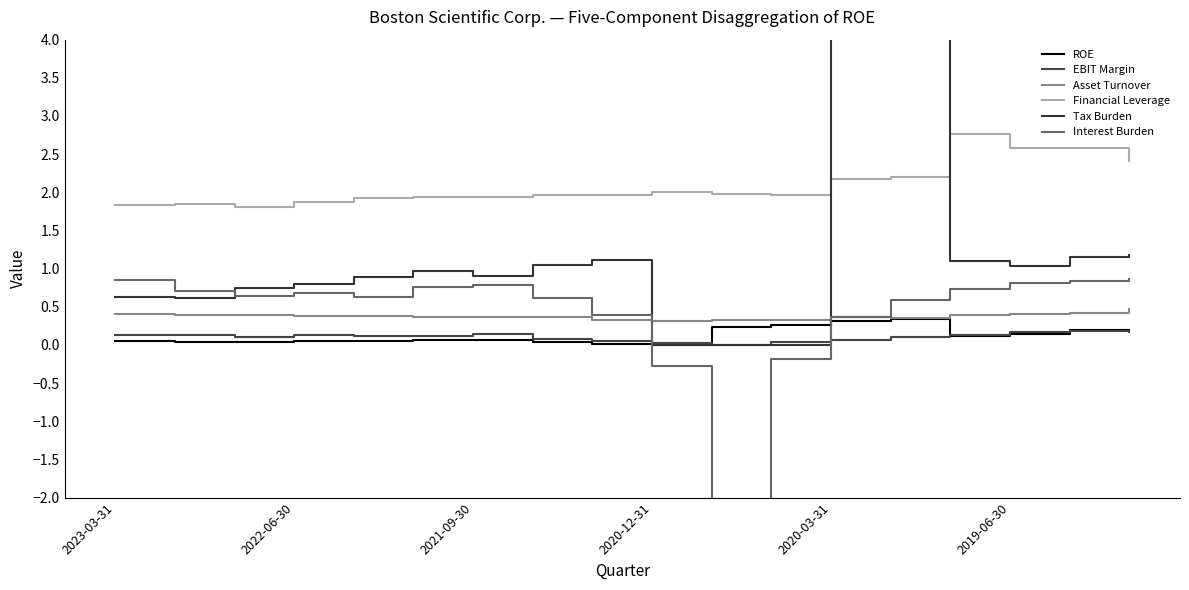

The Asset Turnover series shows 0.6 at 11. True or false?

False